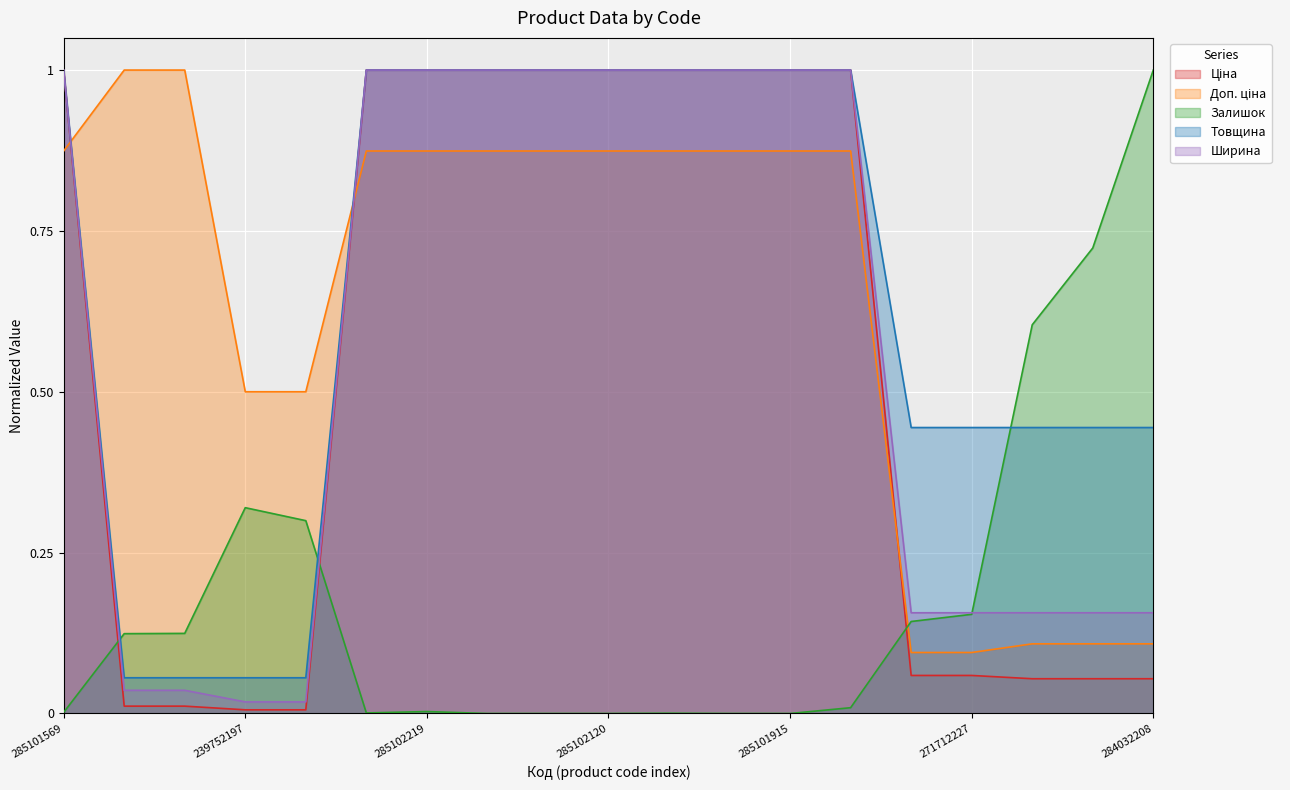

What is the difference between the maximum and minimum values in the Ціна series?

1.0